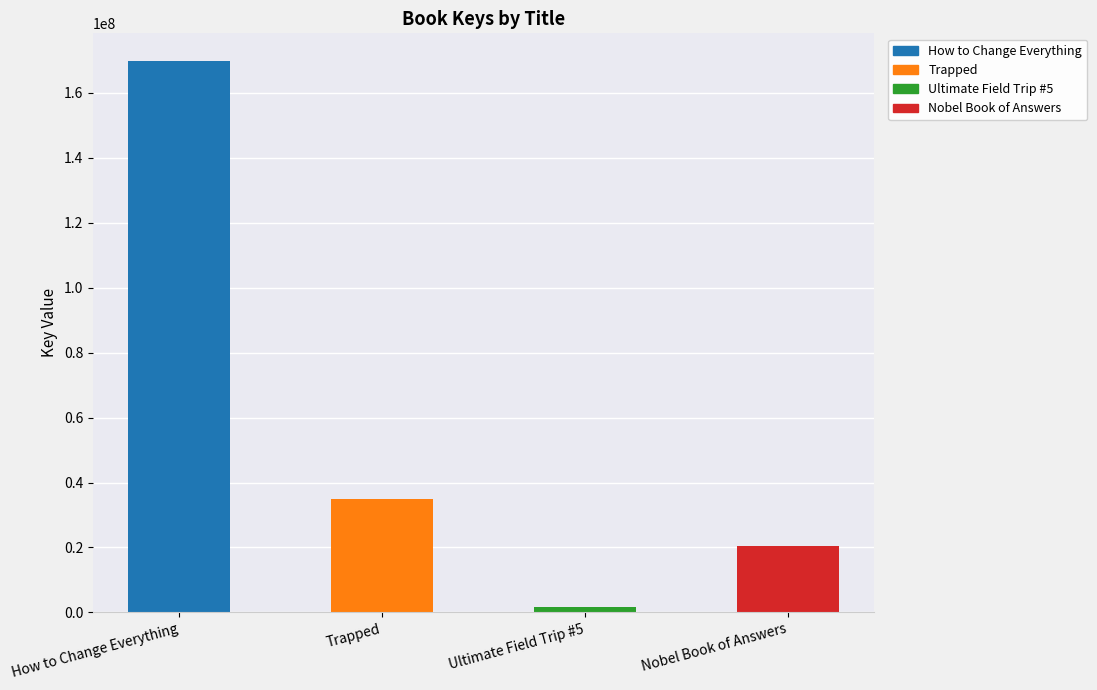

What is the difference between the second highest and second lowest values?

14643081